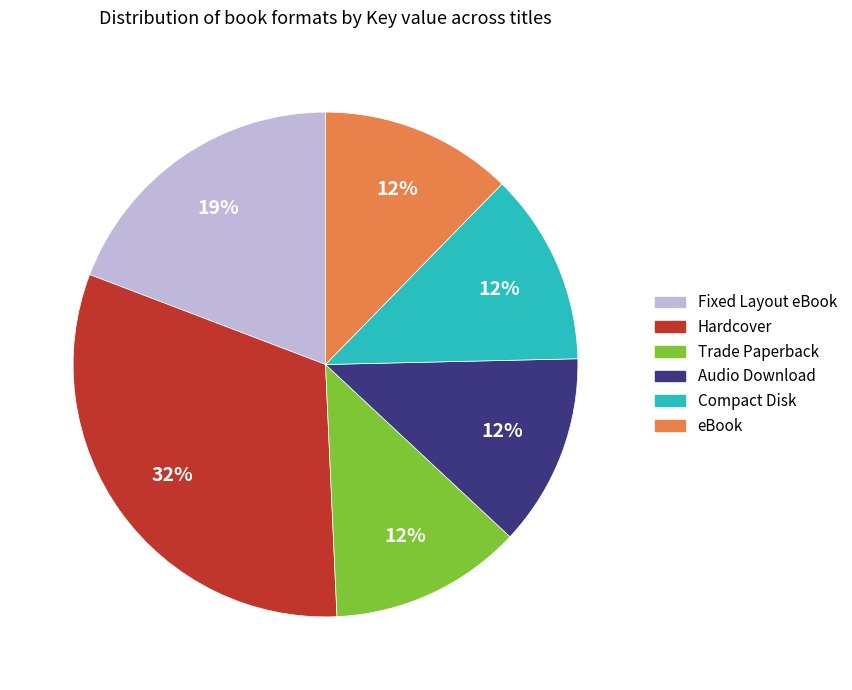

The Fixed Layout eBook slice represents 19% of the pie. True or false?

True